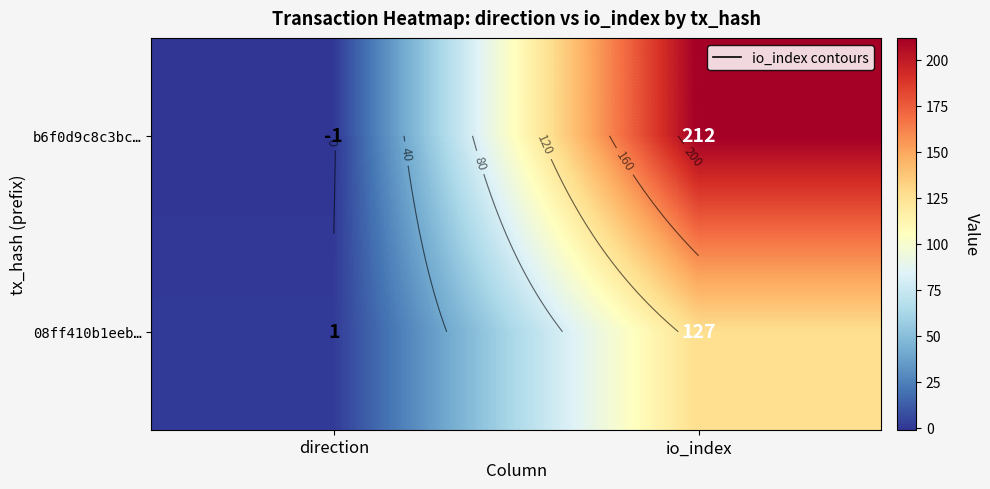

Which series changed the most between direction and io_index?

b6f0d9c8c3bc…